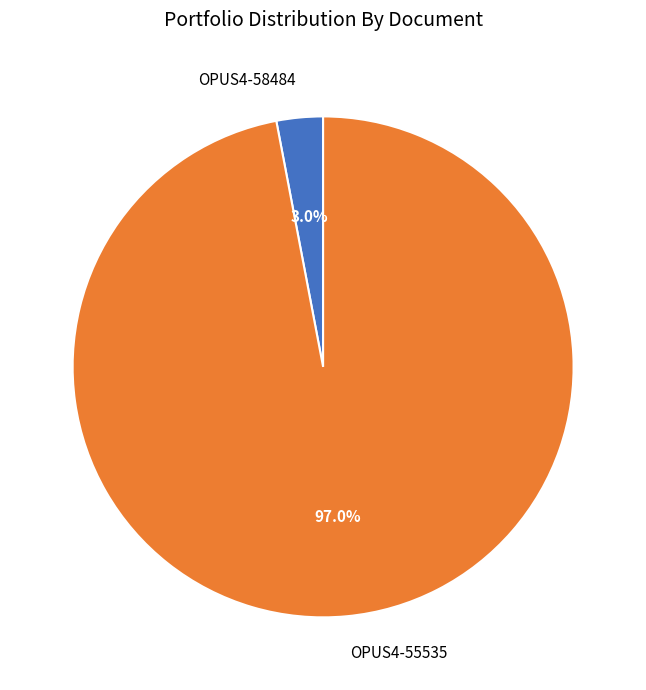

What percentage is the OPUS4-55535 slice, to the nearest percent?

97%